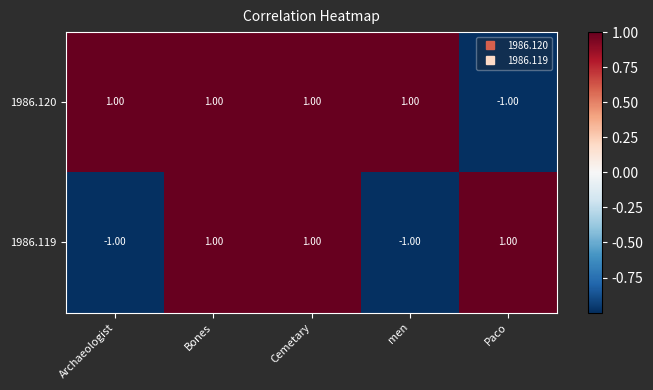

Which series changed the most between Archaeologist and Bones?

1986.119